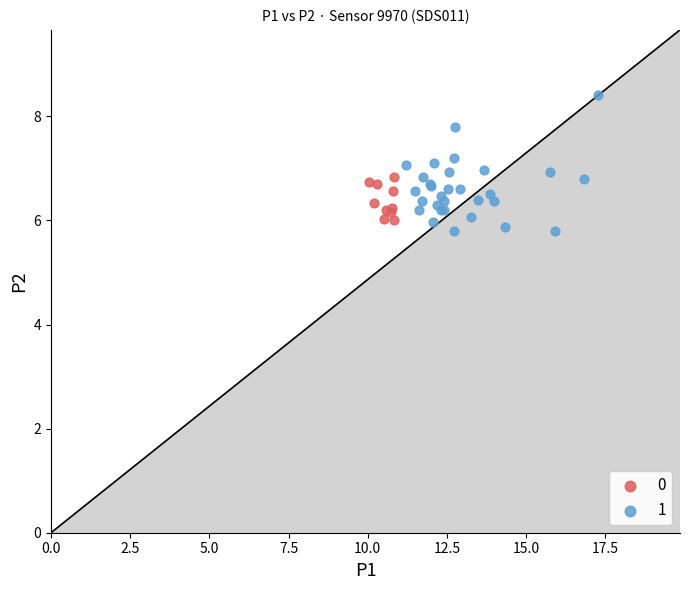

Which series has the largest Y range (max minus min)?

1